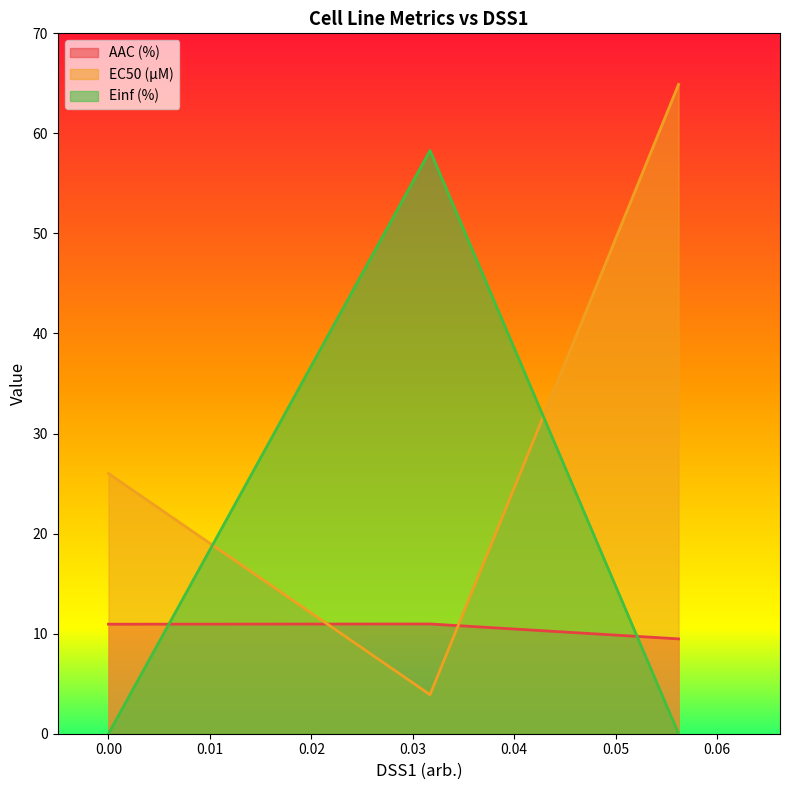

Rank the series by their maximum value, from highest to lowest.

EC50 (µM), Einf (%), AAC (%)